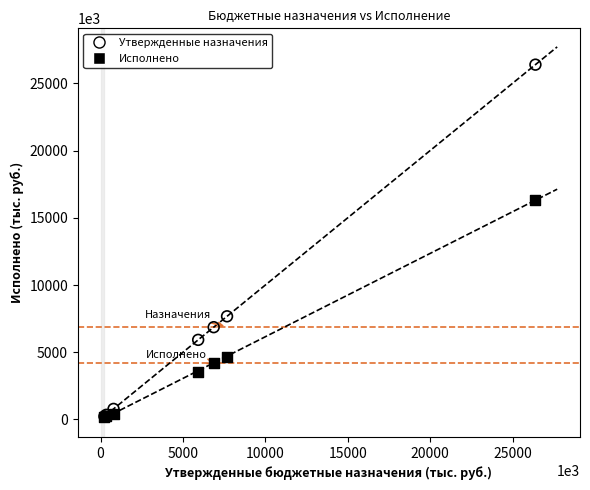

Across all series, what Y value is closest to 13289136?

16353391.8